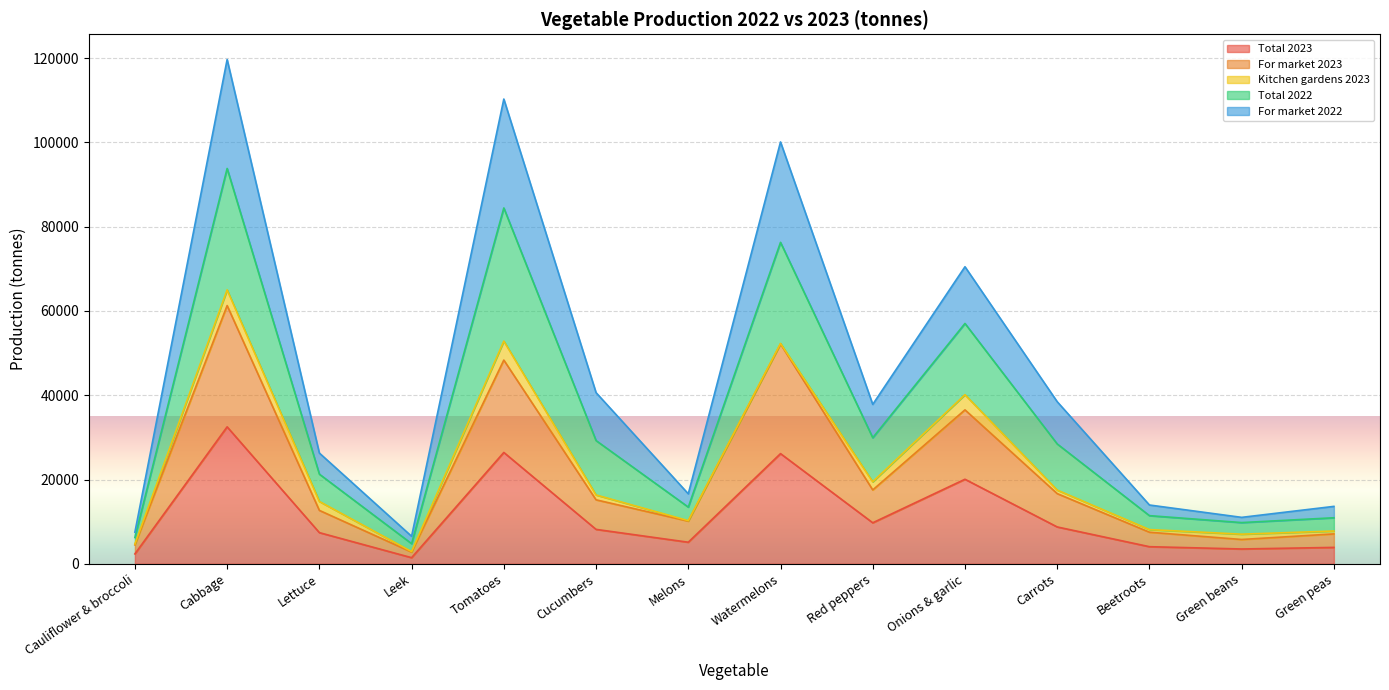

At which label does Total 2023 reach its peak?

Cabbage